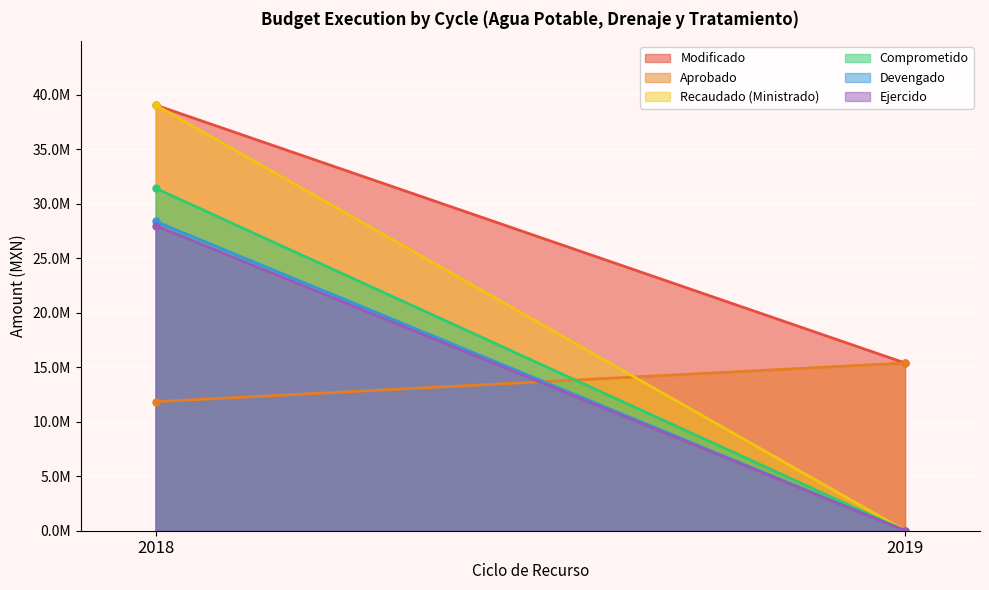

Rank the series at 2018 from highest to lowest value.

Modificado, Recaudado (Ministrado), Comprometido, Devengado, Ejercido, Aprobado